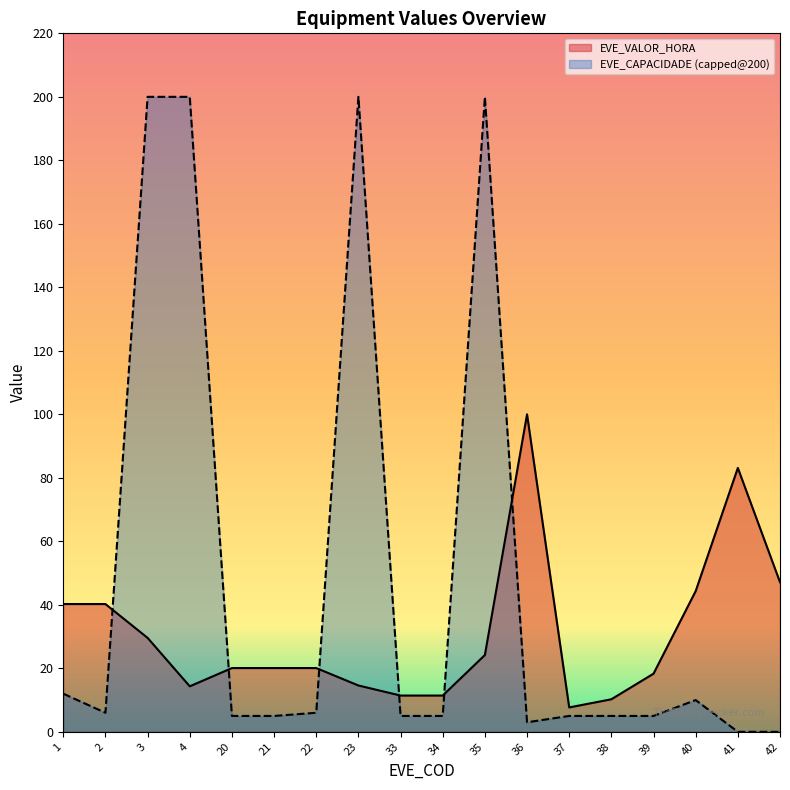

True or false: the data shows 32.2 at 41.

False